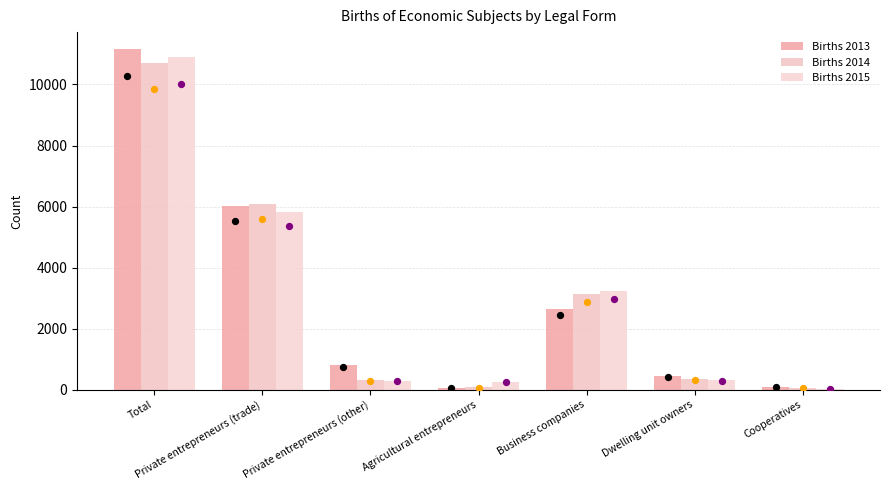

At which category is the sum across all series the highest?

Total